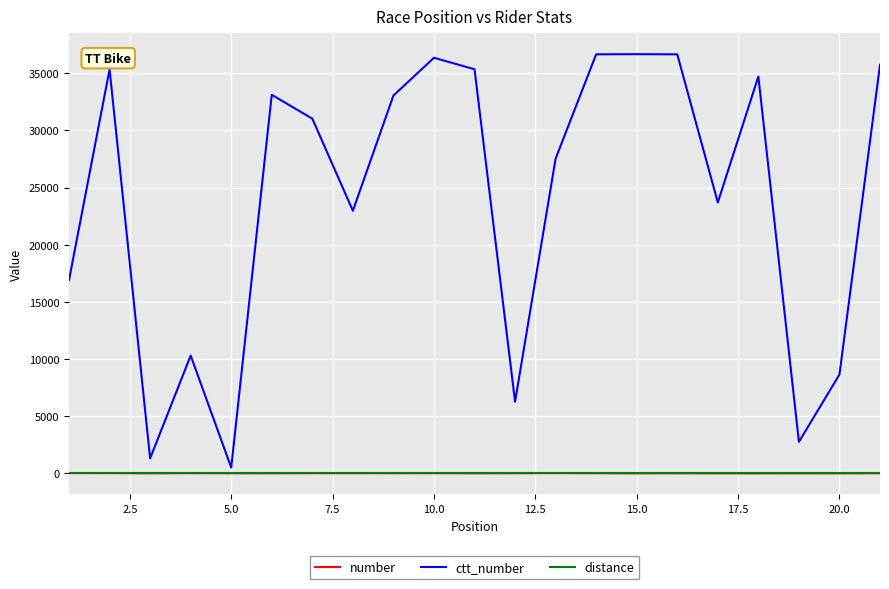

What is the greatest value displayed?

36662